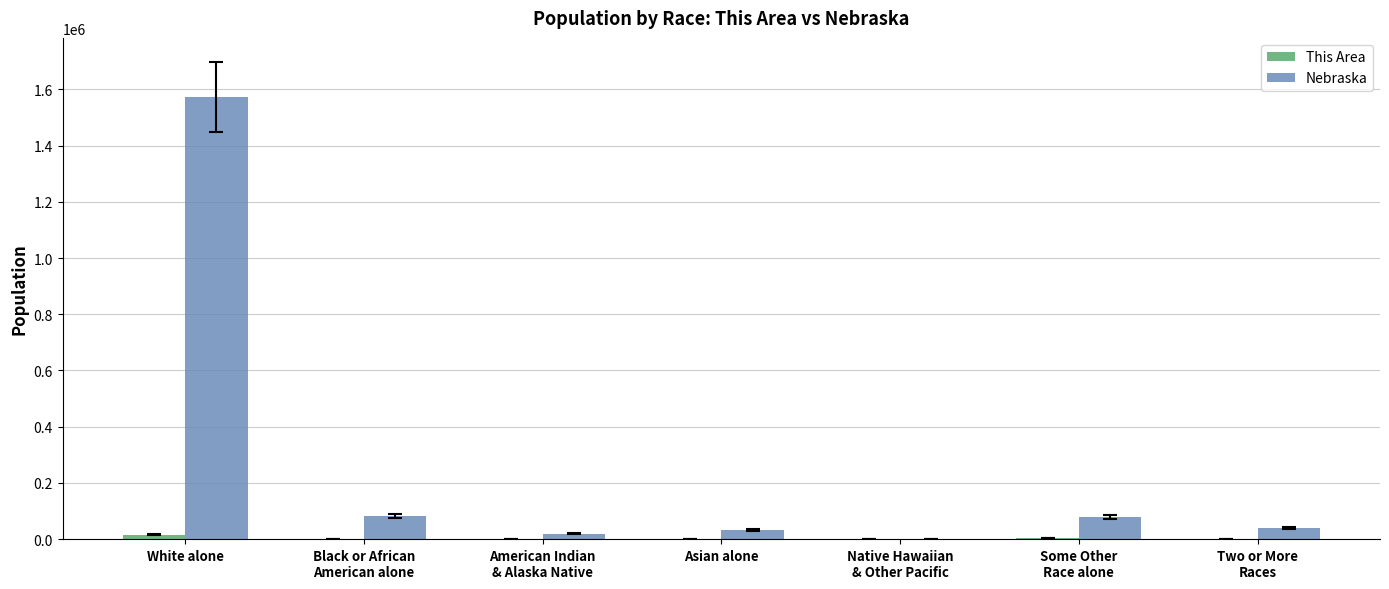

What is the greatest value displayed?

1572838